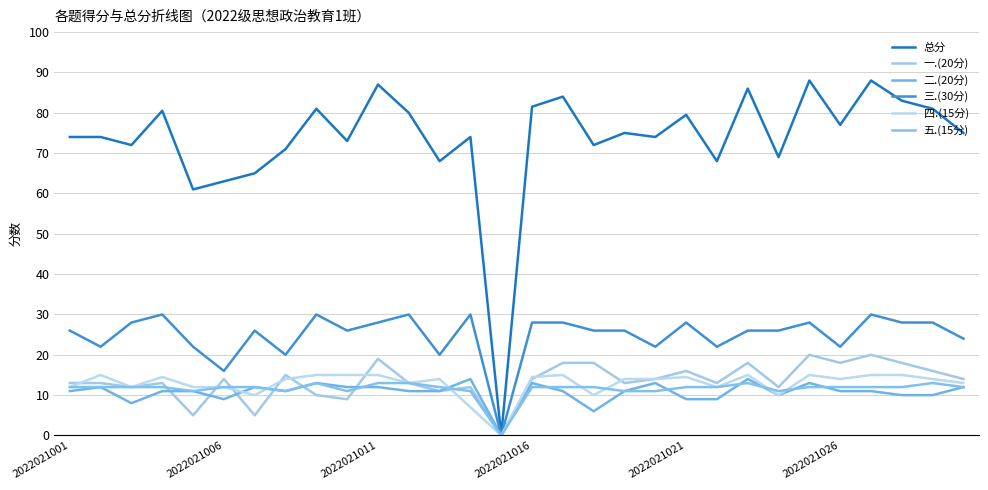

Which series has the largest range (max minus min)?

总分